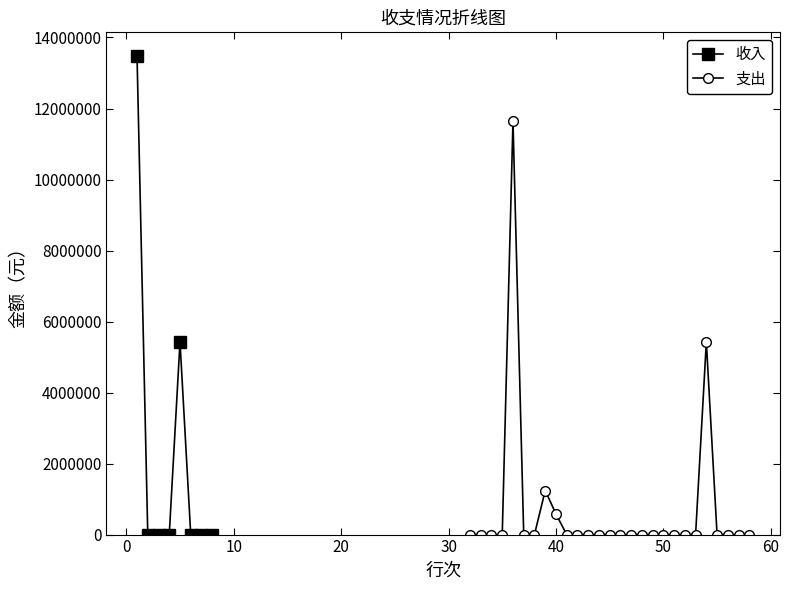

True or false: 收入 has more than 0 points higher than both neighbors.

True